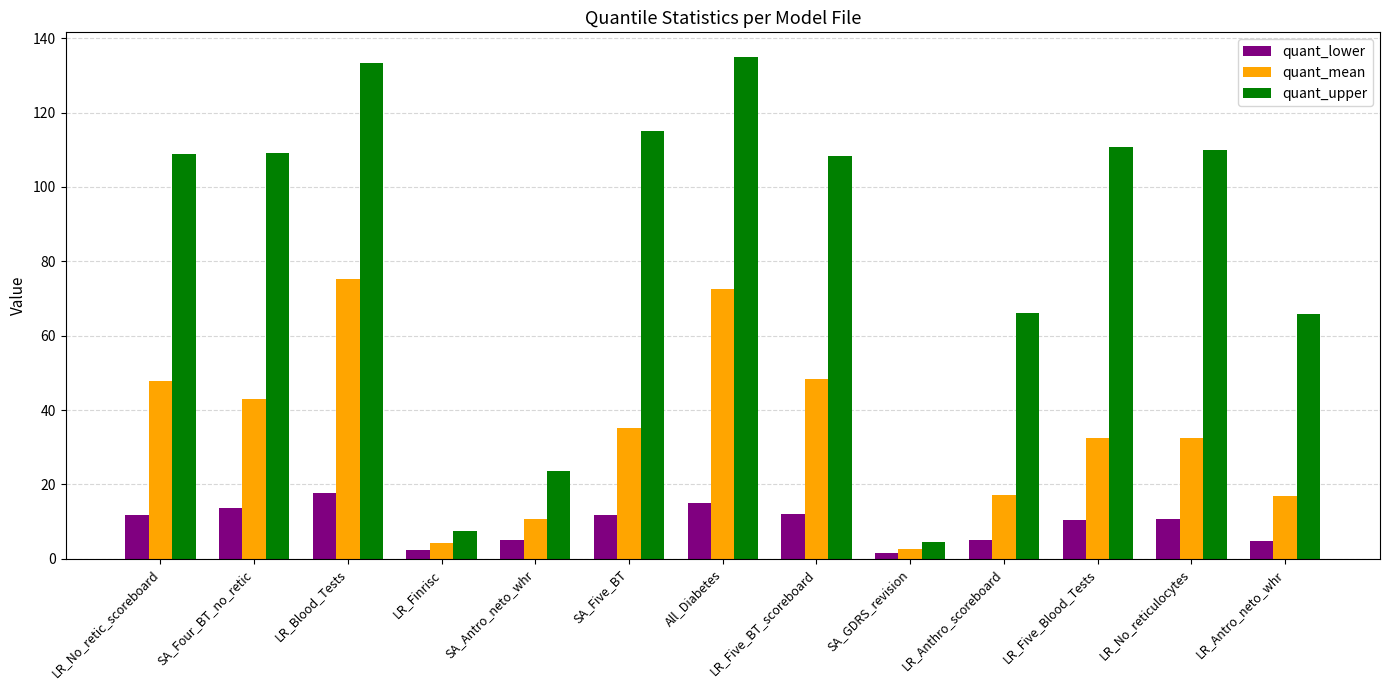

How many bars are there in total?

39